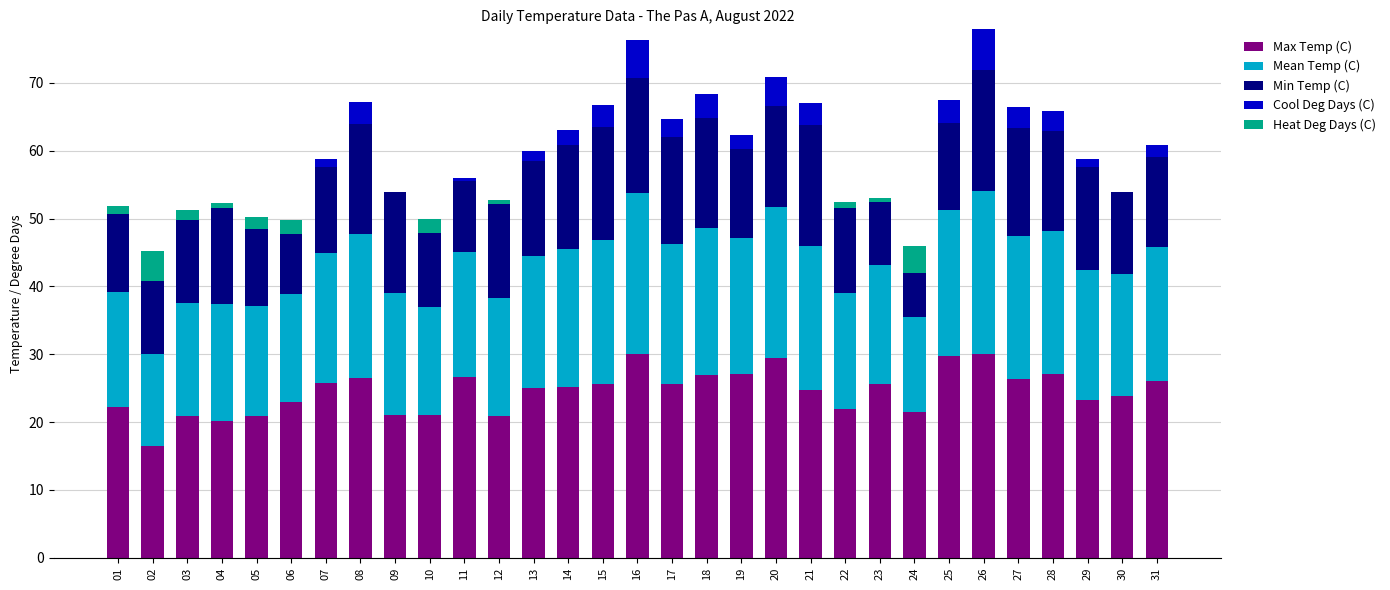

Is it true that Max Temp (C) equals 21.5 at 24?

True